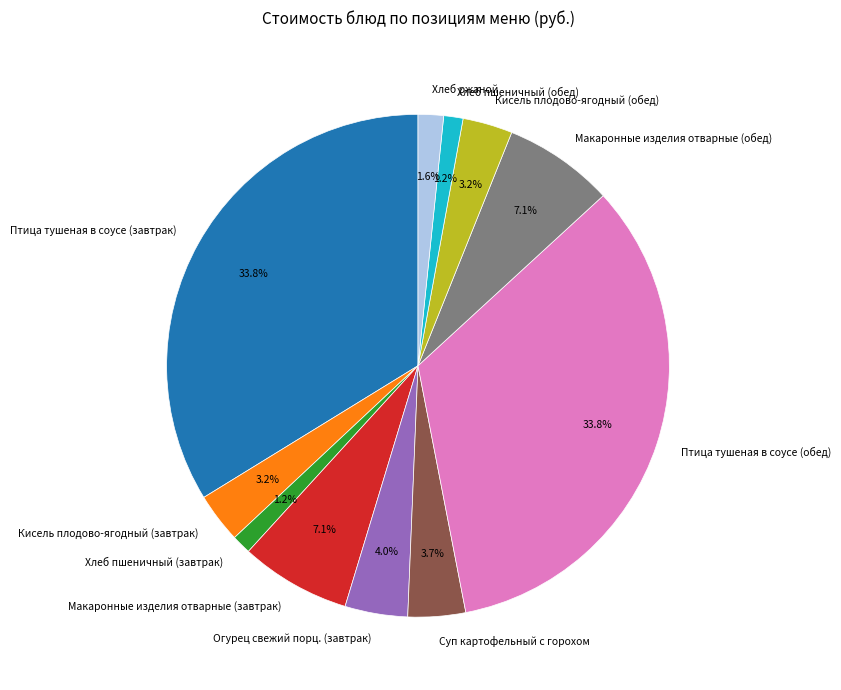

To the nearest percent, what is the average slice percentage?

9%